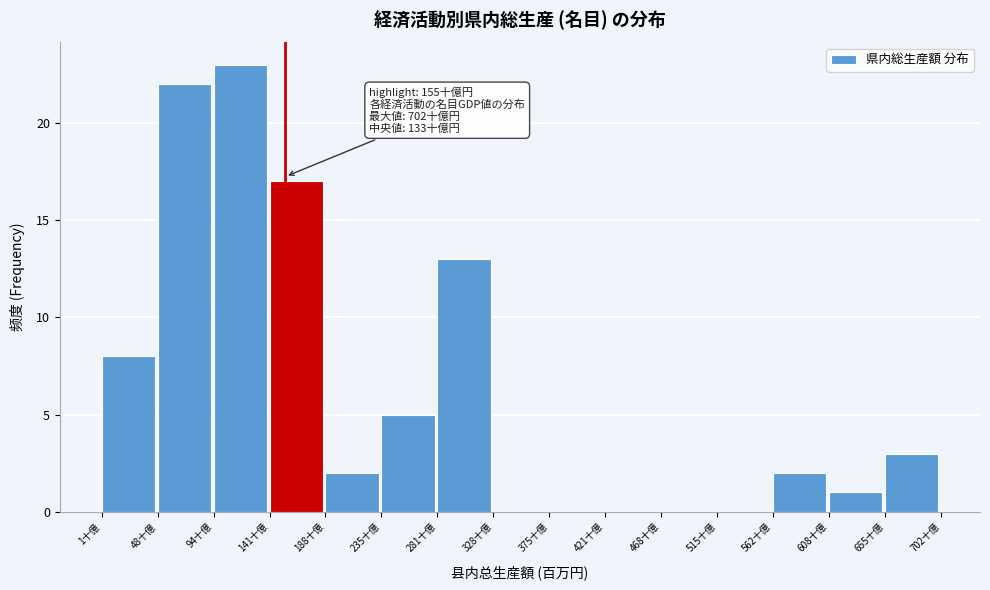

Reading left to right, list all the values displayed in this chart.

1十億=8	48十億=22	94十億=23	141十億=17	188十億=2	235十億=5	281十億=13	328十億=0	375十億=0	421十億=0	468十億=0	515十億=0	562十億=2	608十億=1	655十億=3